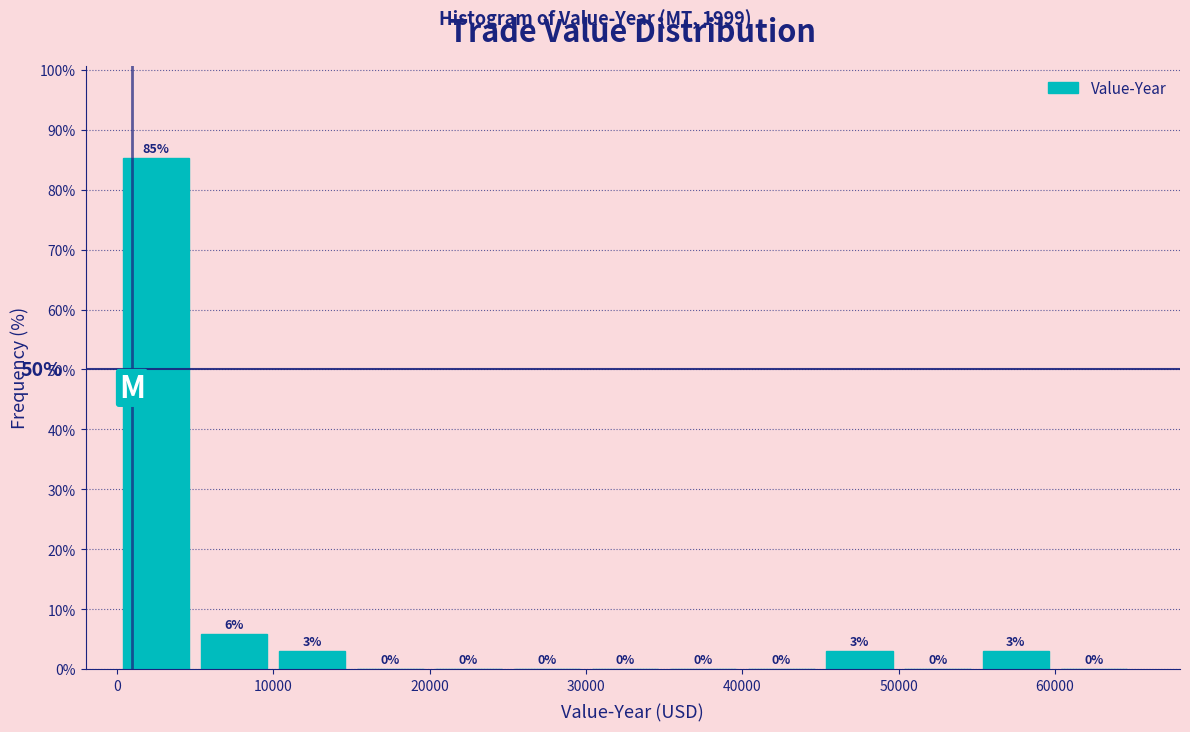

Over which range of the x-axis is the bar tallest?

0 to 5000